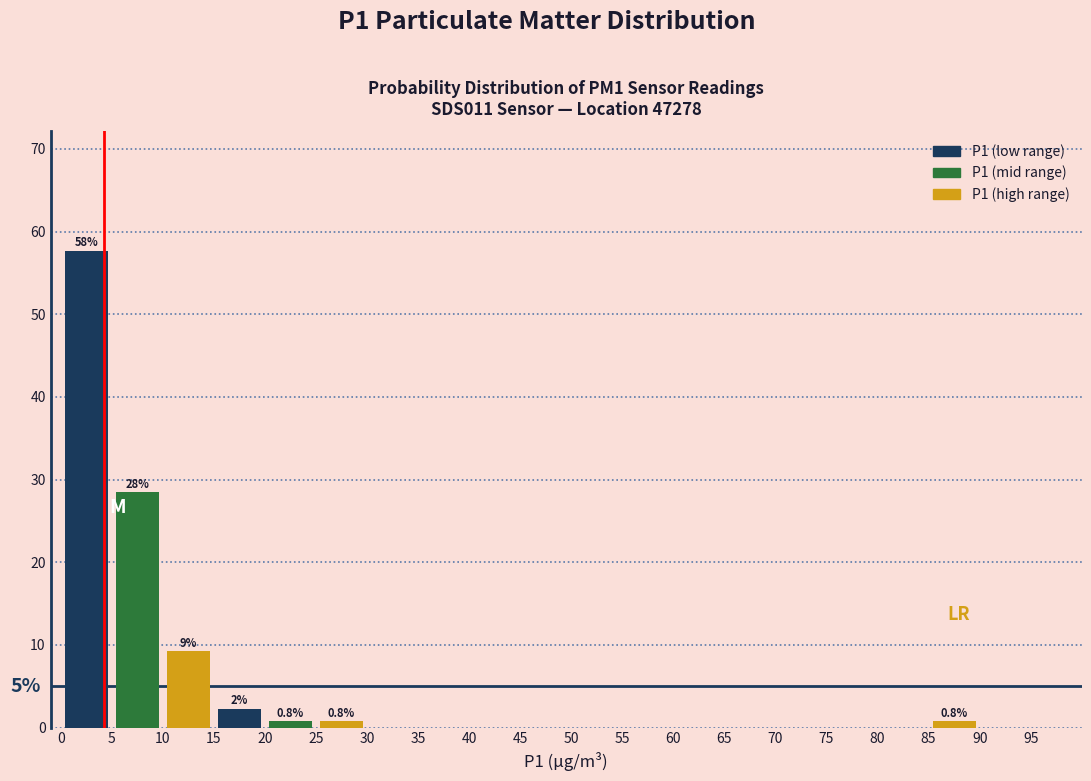

Which range on the x-axis has the tallest bar?

0 to 5